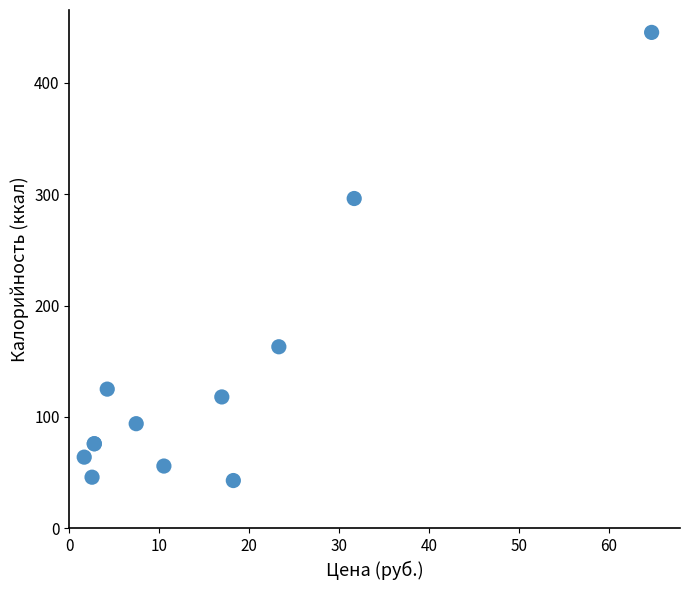

What Y value in the scatter plot is closest to 244?

296